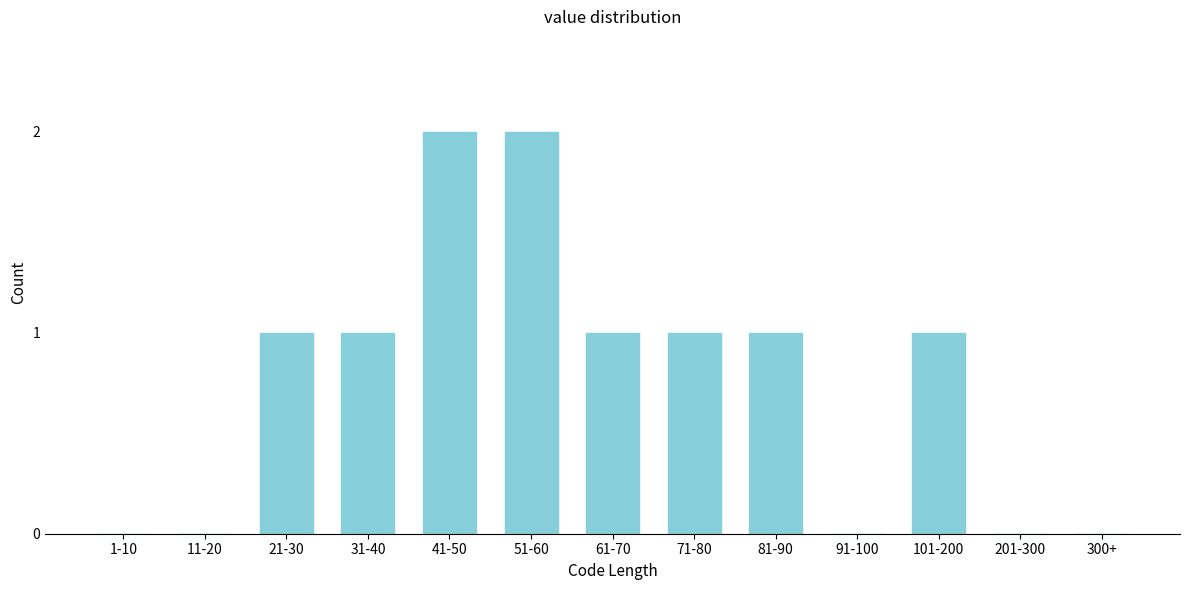

Reading left to right, what are all the values shown in this chart?

1-10=0	11-20=0	21-30=1	31-40=1	41-50=2	51-60=2	61-70=1	71-80=1	81-90=1	91-100=0	101-200=1	201-300=0	300+=0